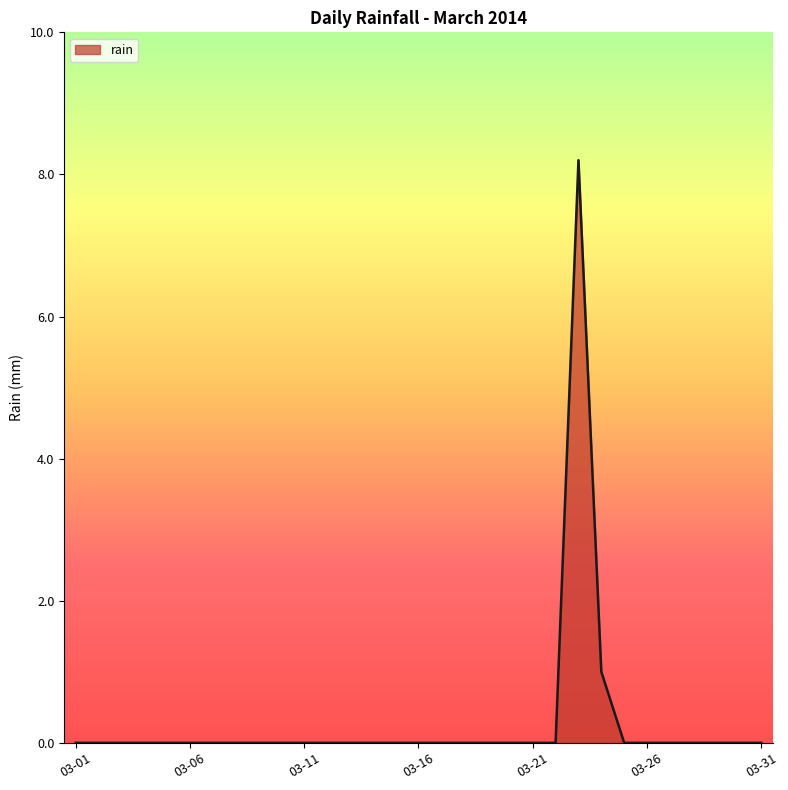

Count the values in the range 0 to 1.

30